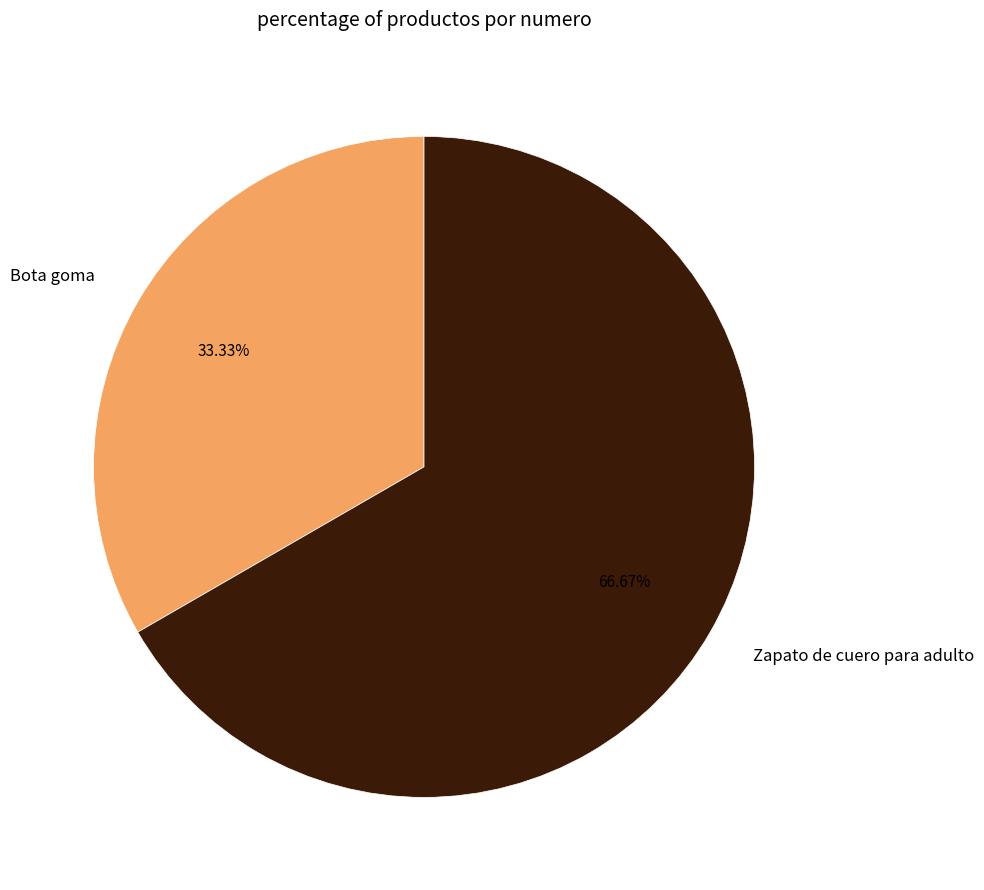

Does Zapato de cuero para adulto represent more than half of the total?

Yes